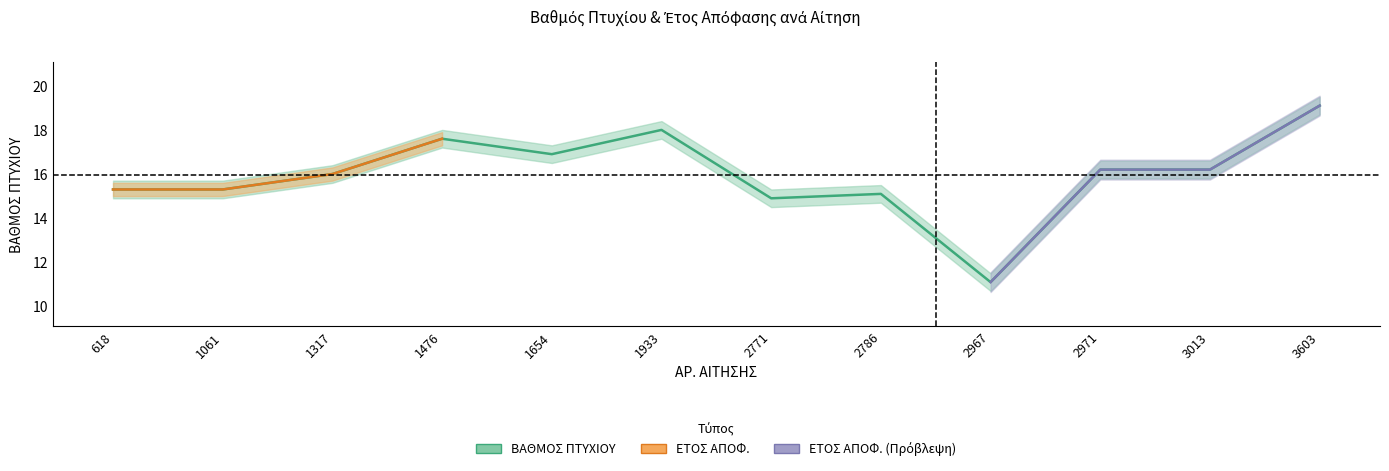

What is the smallest value displayed?

11.1